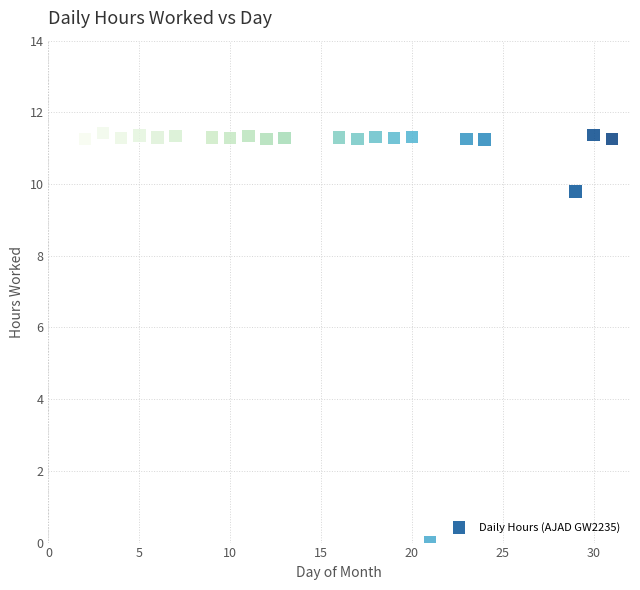

What Y value in the scatter plot is closest to 5?

9.8